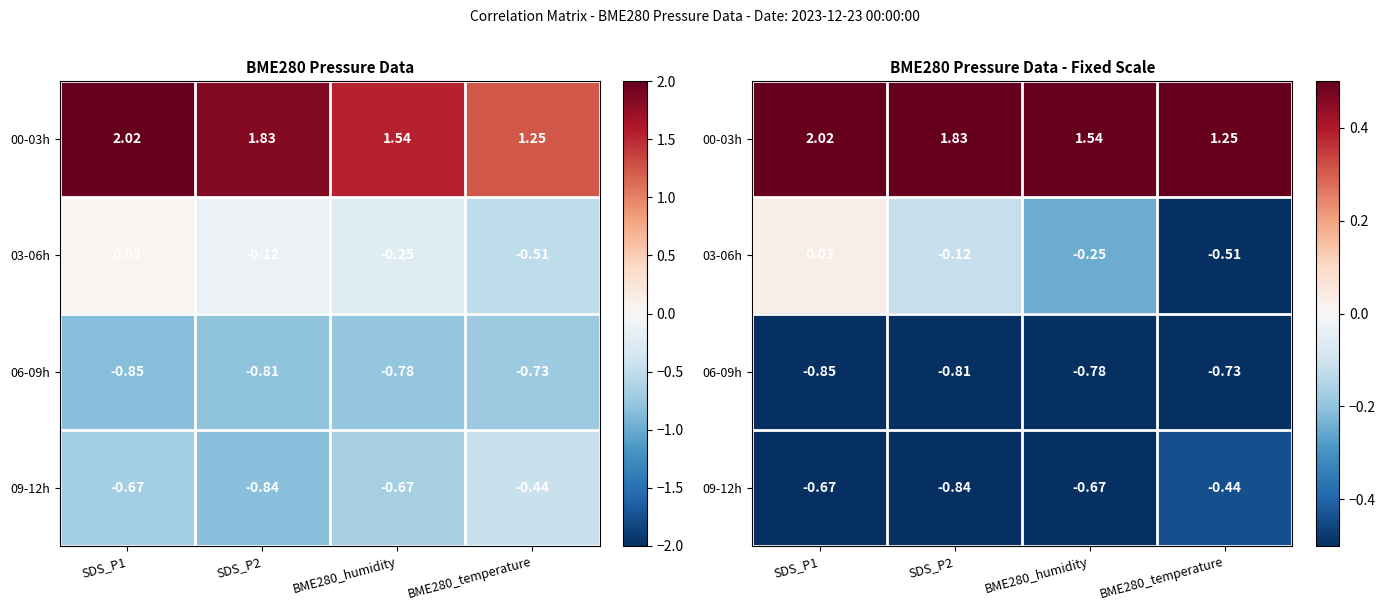

At which label does 03-06h reach its peak?

SDS_P1